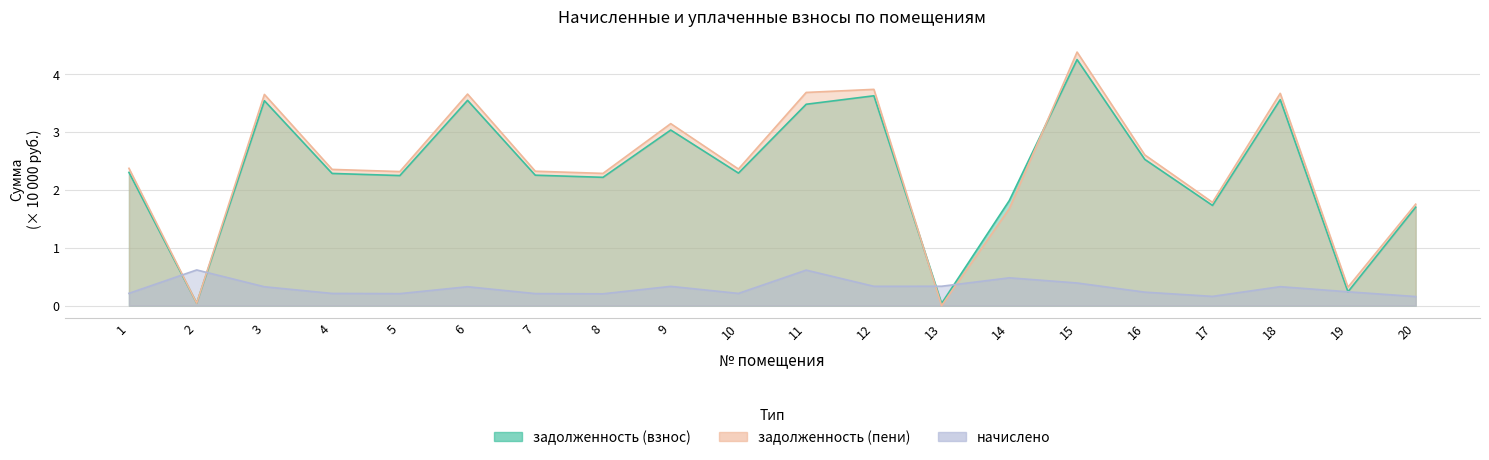

At 19, list the series in order from largest to smallest.

задолженность (пени), задолженность (взнос), начислено